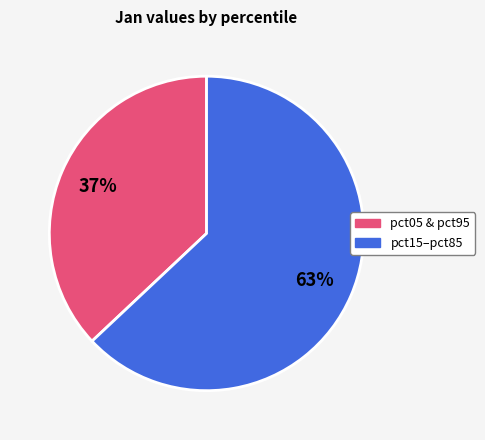

To the nearest percent, what is the average slice percentage?

50%